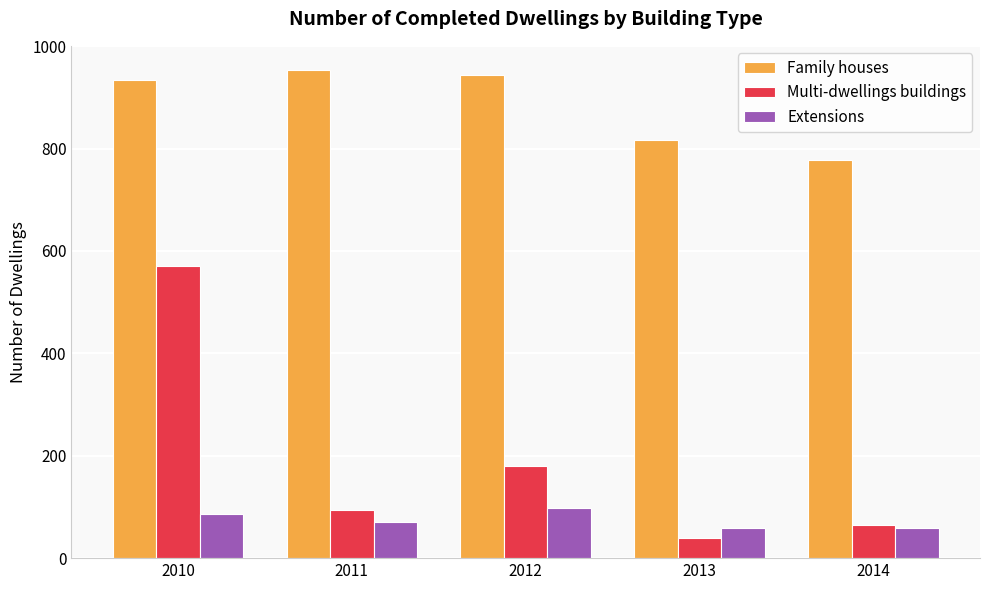

What is the difference between the highest and lowest values at 2012?

845